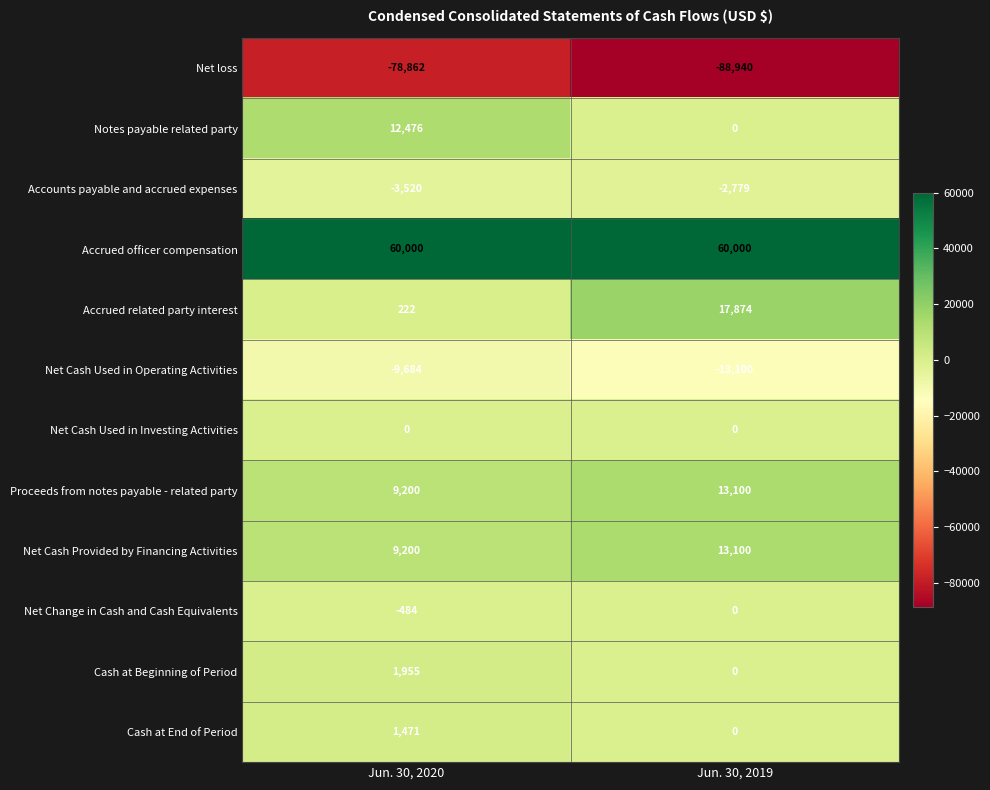

Is it true that Accrued related party interest equals 17874 at Jun. 30, 2019?

True